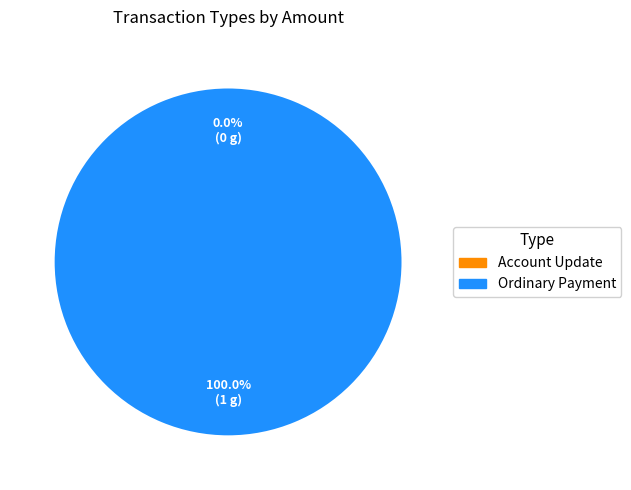

What is the total percentage of Account Update and Ordinary Payment?

100.0%